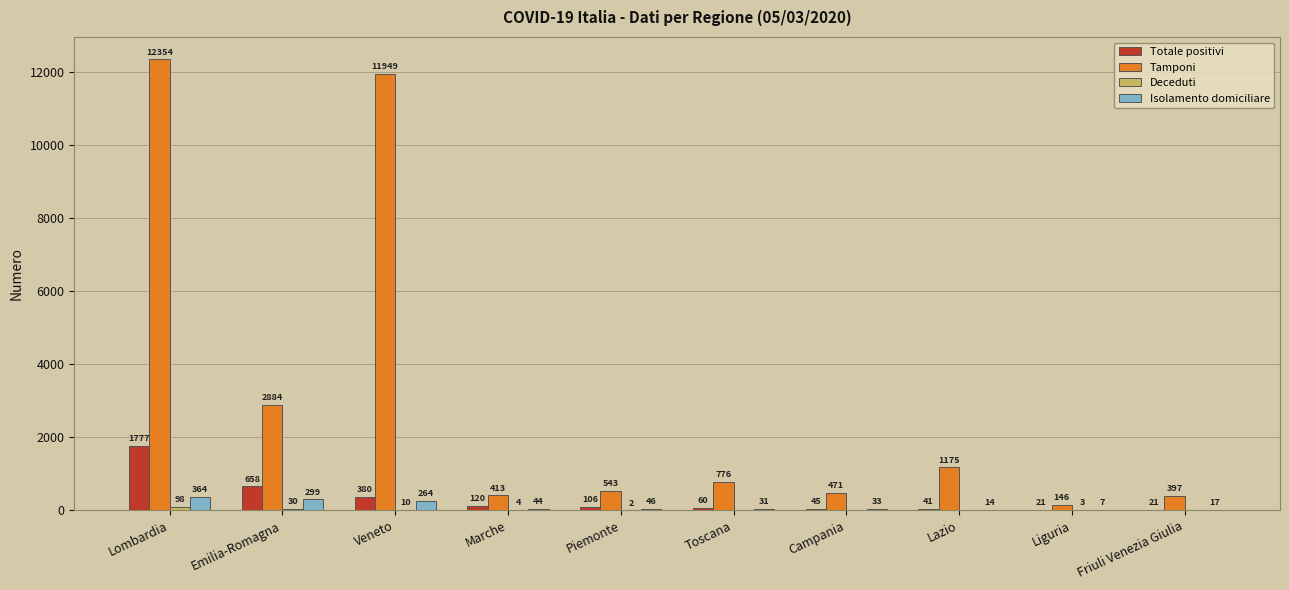

Which category has the highest value across all series?

Lombardia